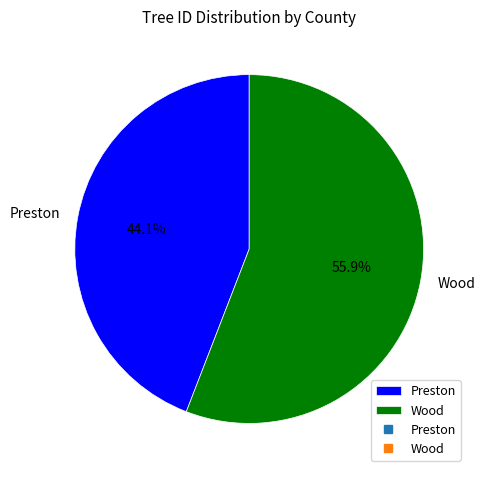

To the nearest percent, what percentage of the pie is Preston?

44%